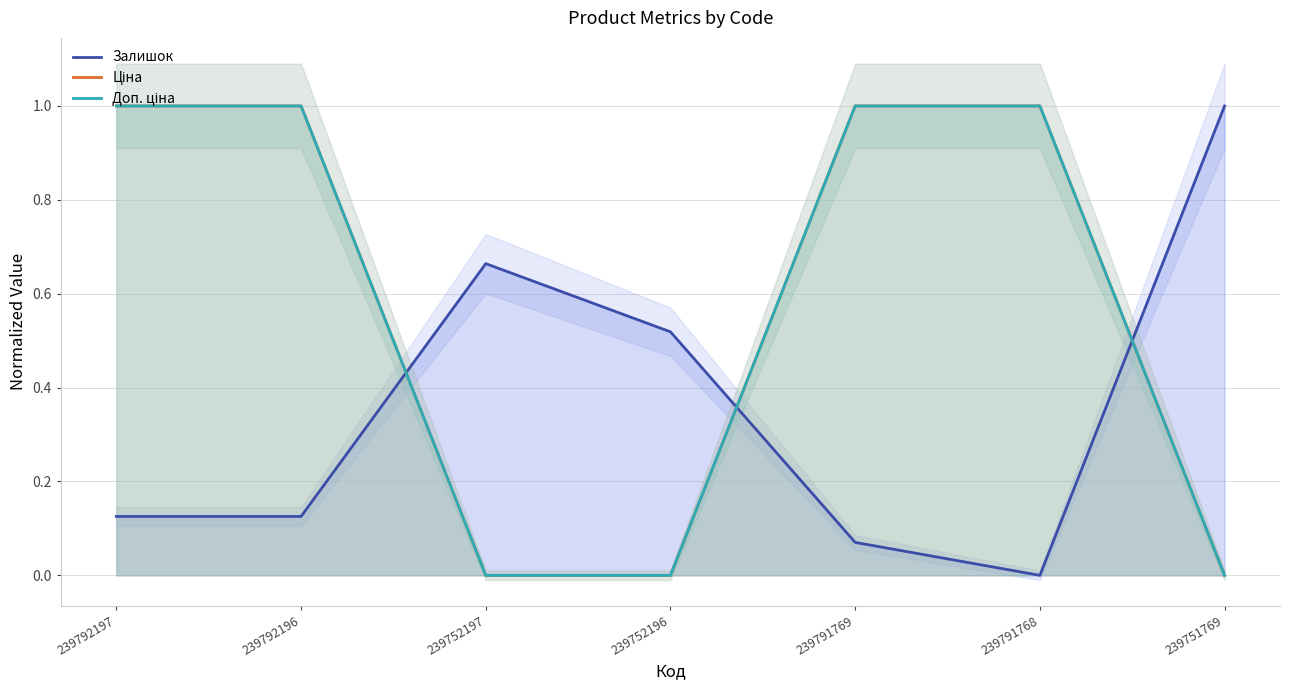

How many Доп. ціна values are between 0 and 1?

7